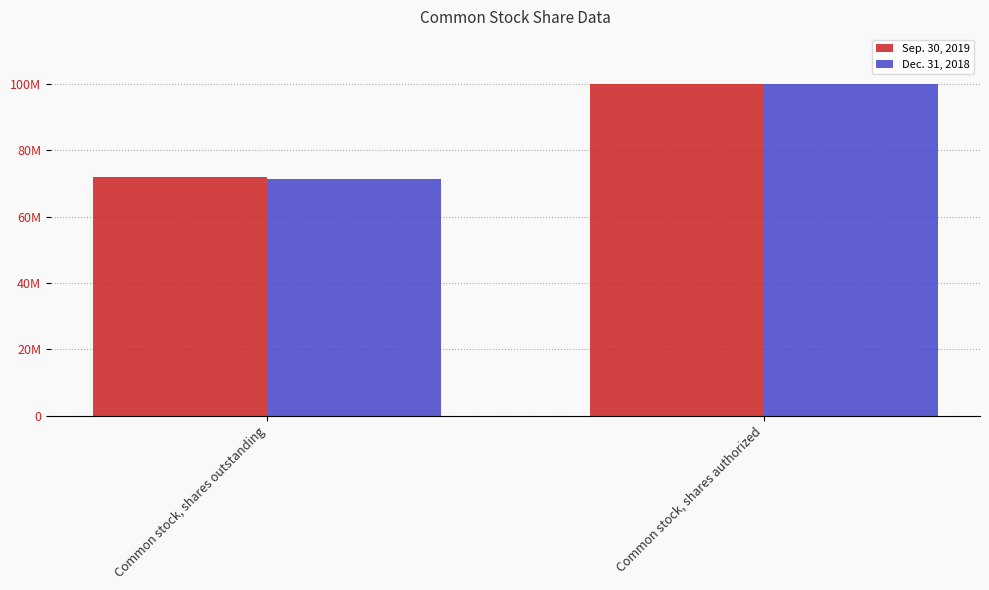

Between Common stock, shares outstanding and Common stock, shares authorized, which series saw the biggest shift?

Dec. 31, 2018